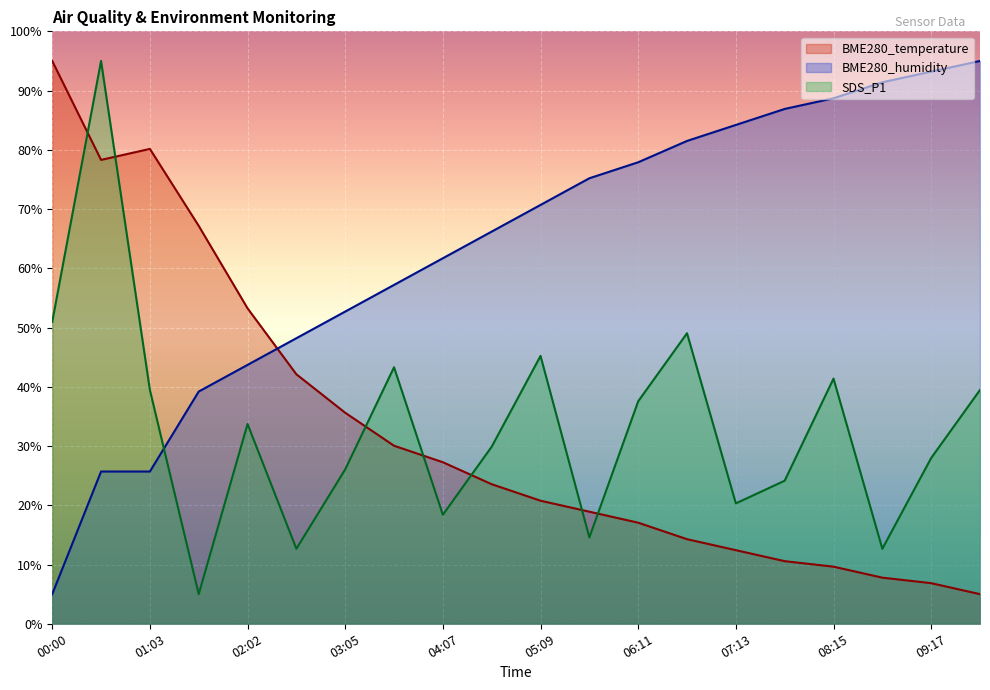

Which series has the largest range (max minus min)?

BME280_temperature